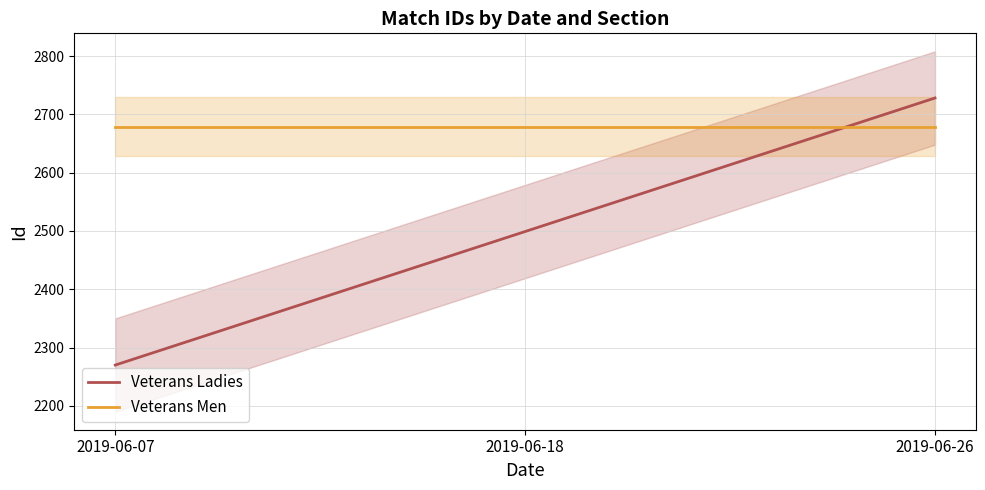

Reading right to left, list all the values displayed in this chart.

Veterans Ladies: 2019-06-26=2728	2019-06-18=2499	2019-06-07=2270
Veterans Men: 2019-06-26=2679	2019-06-18=2679	2019-06-07=2679